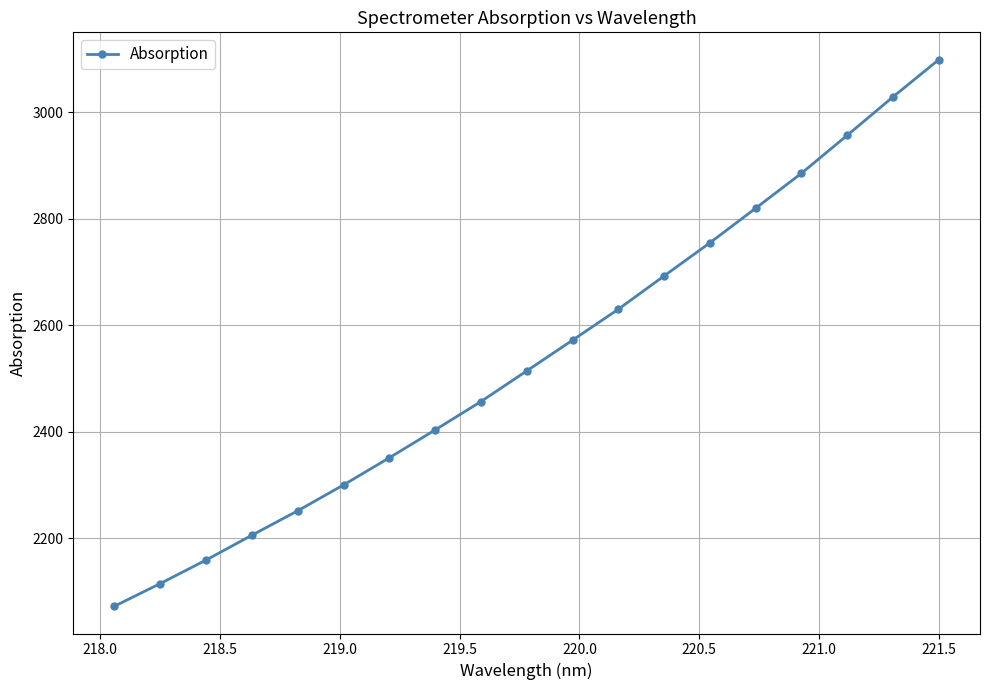

True or false: there are more than 0 points higher than both neighbors.

False